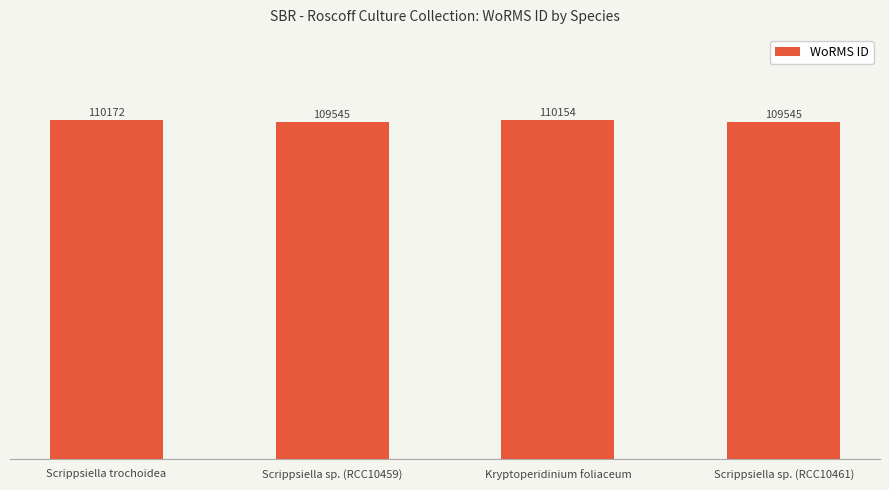

At which label is the value closest to 109858?

Kryptoperidinium foliaceum